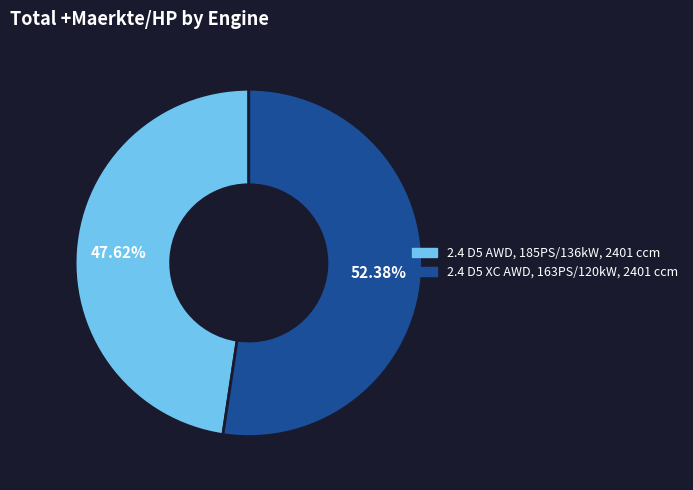

Combined, what portion of the pie is 2.4 D5 AWD, 185PS/136kW, 2401 ccm and 2.4 D5 XC AWD, 163PS/120kW, 2401 ccm?

100.0%